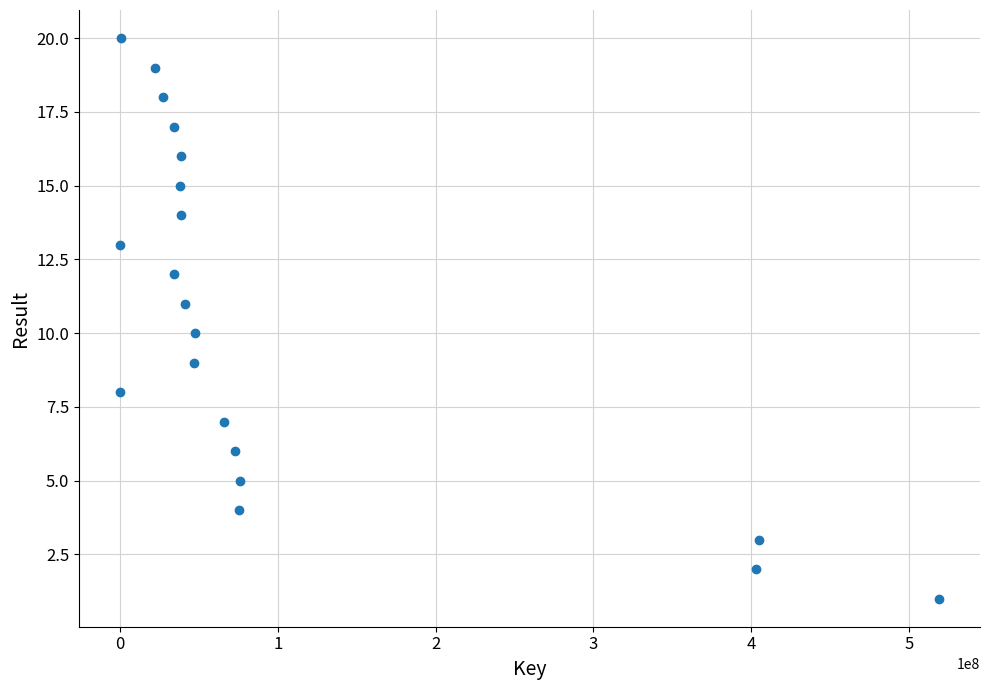

What is the range of Y values (max minus min)?

19